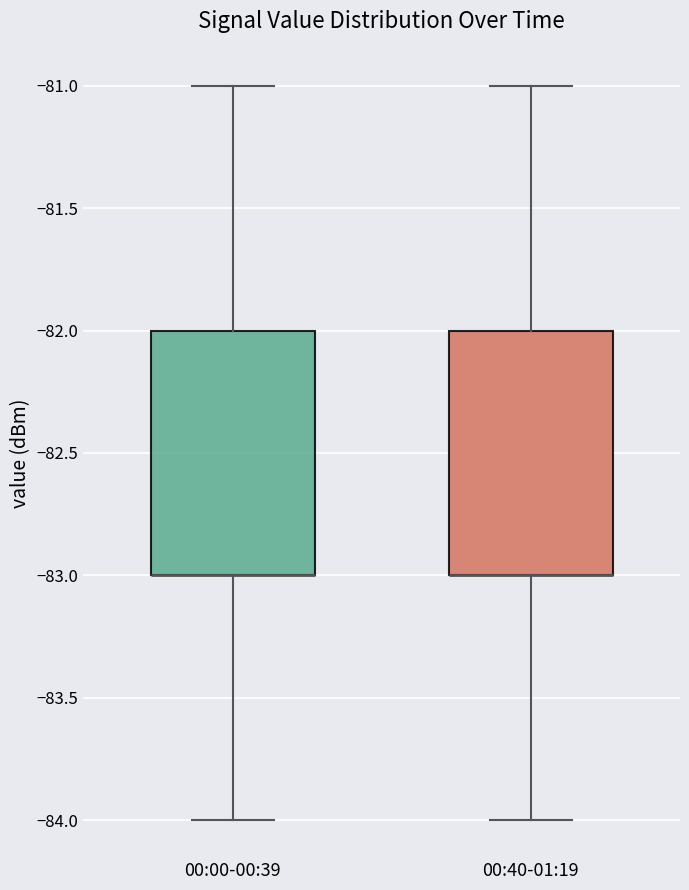

Where is the lower edge of the box for 00:00-00:39 on the y-axis? The values are not printed on the chart, so give them approximately, as read against the axis.

-83